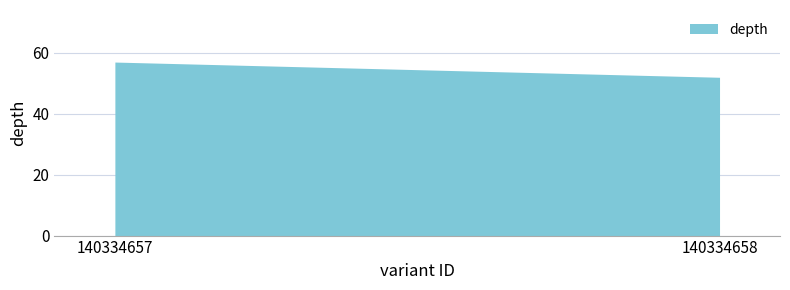

Rank the categories by value from lowest to highest.

140334658, 140334657